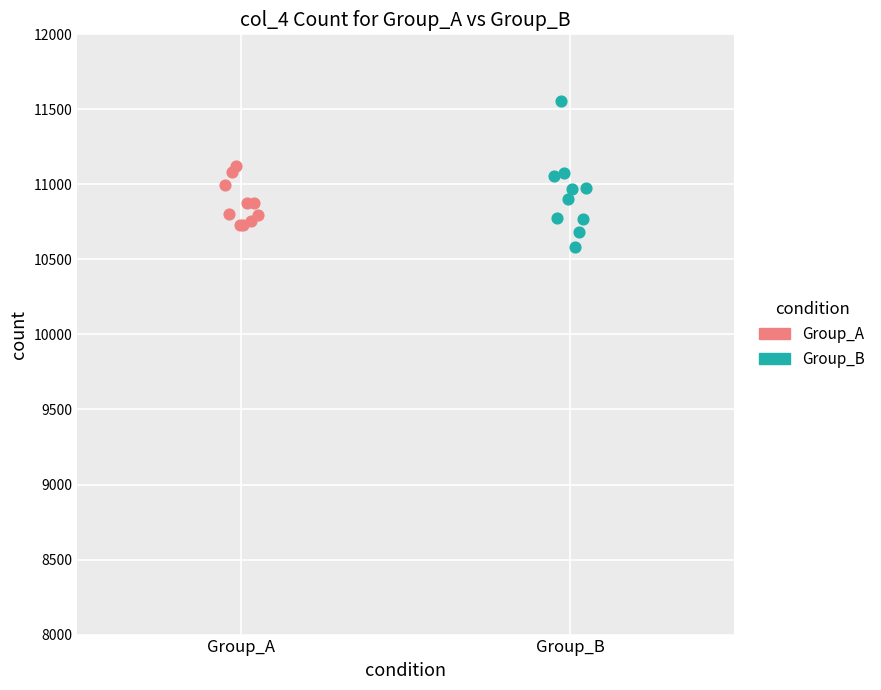

Which series has the widest spread of Y values?

Group_B